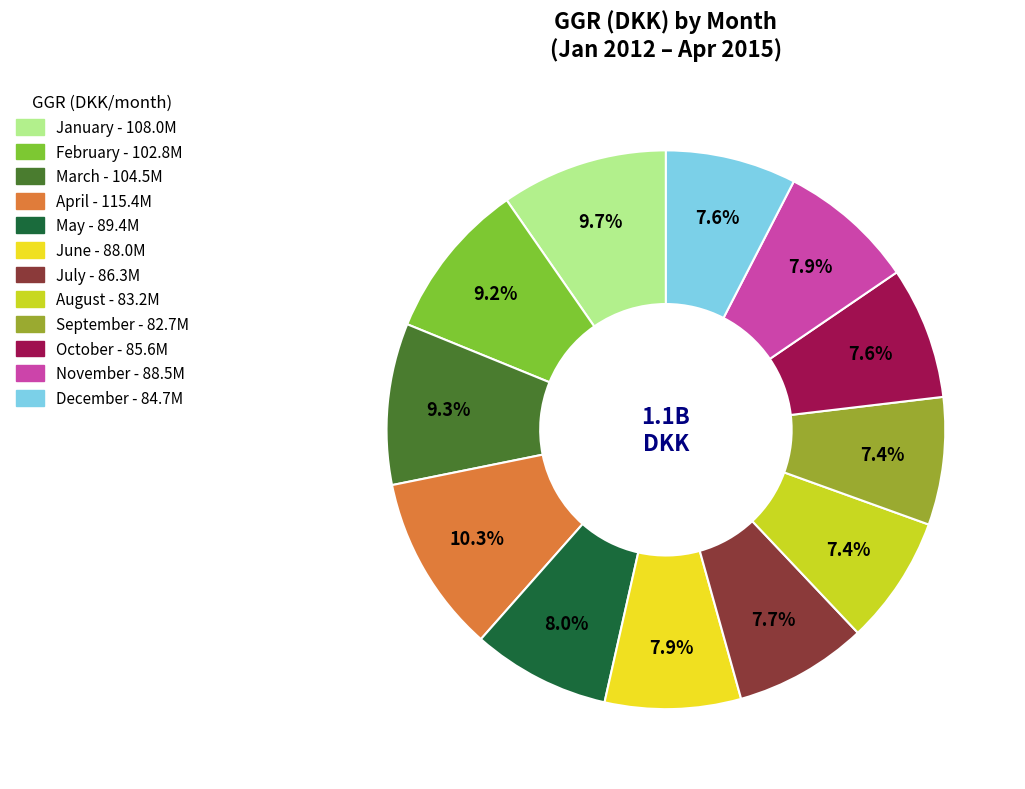

Count the number of slices in the pie.

12